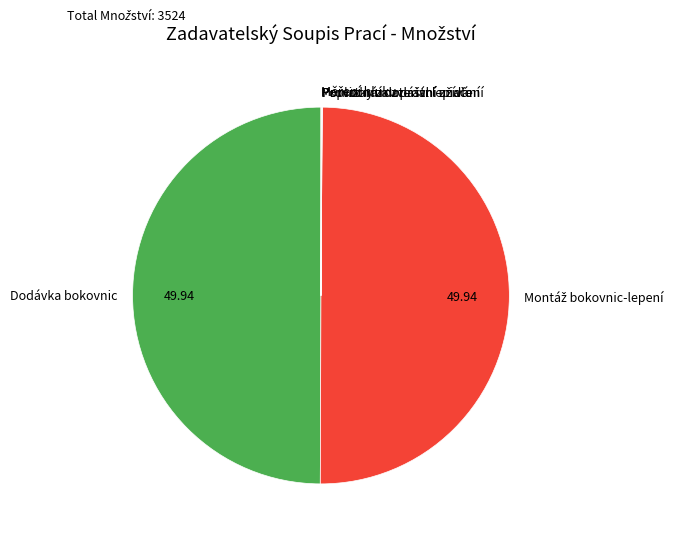

What percentage do Měření hluku and Dodávka bokovnic together represent?

50.0%